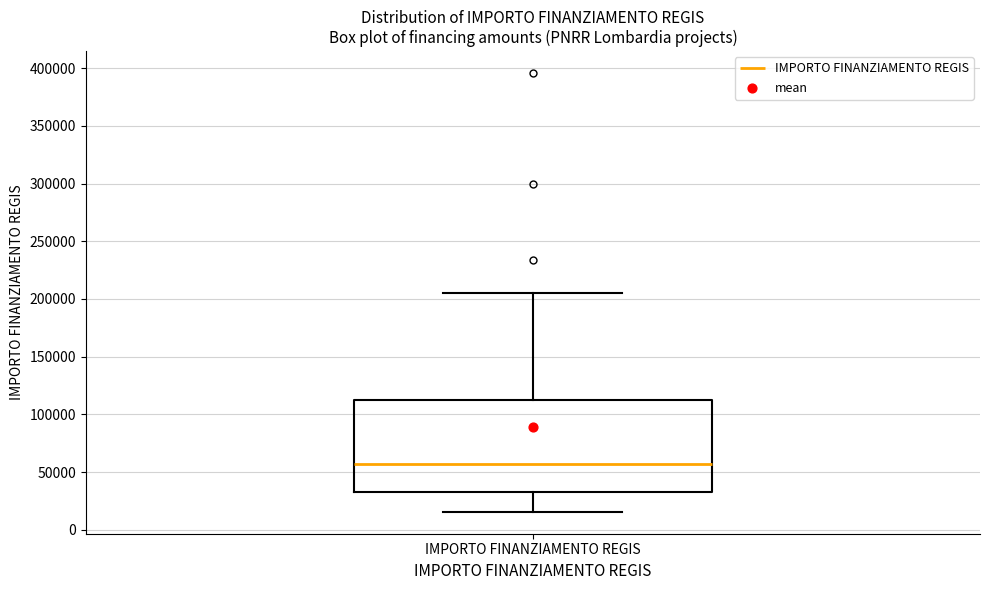

Read this box plot against the y-axis: the position of the median line, the range covered by the box, and the ends of both whiskers. The values are not printed on the chart, so give them approximately, as read against the axis.

median 55000, box 35000 to 115000, whiskers 15000 to 205000